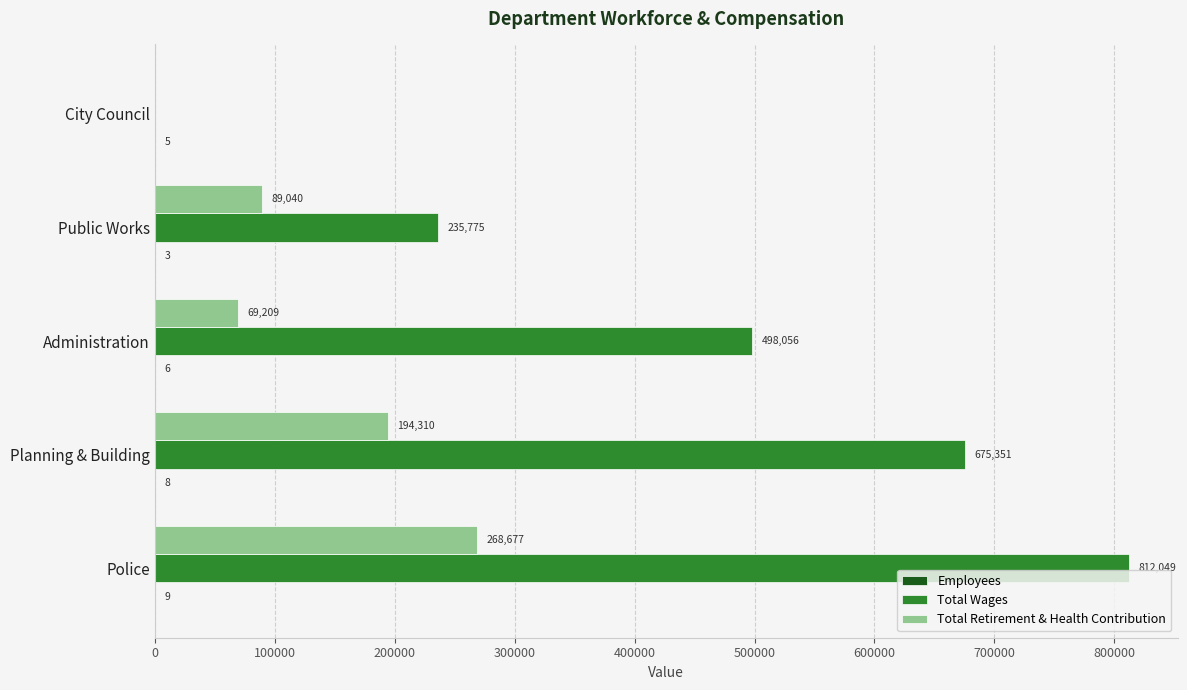

At which label is Total Wages closest to 406024?

Administration